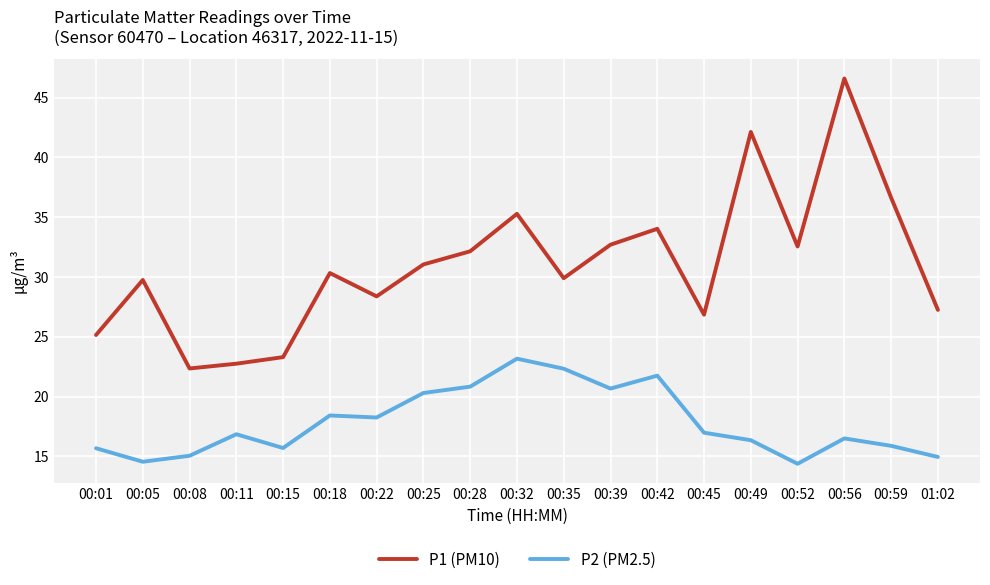

What is the difference between the highest and lowest values at 00:22?

10.1